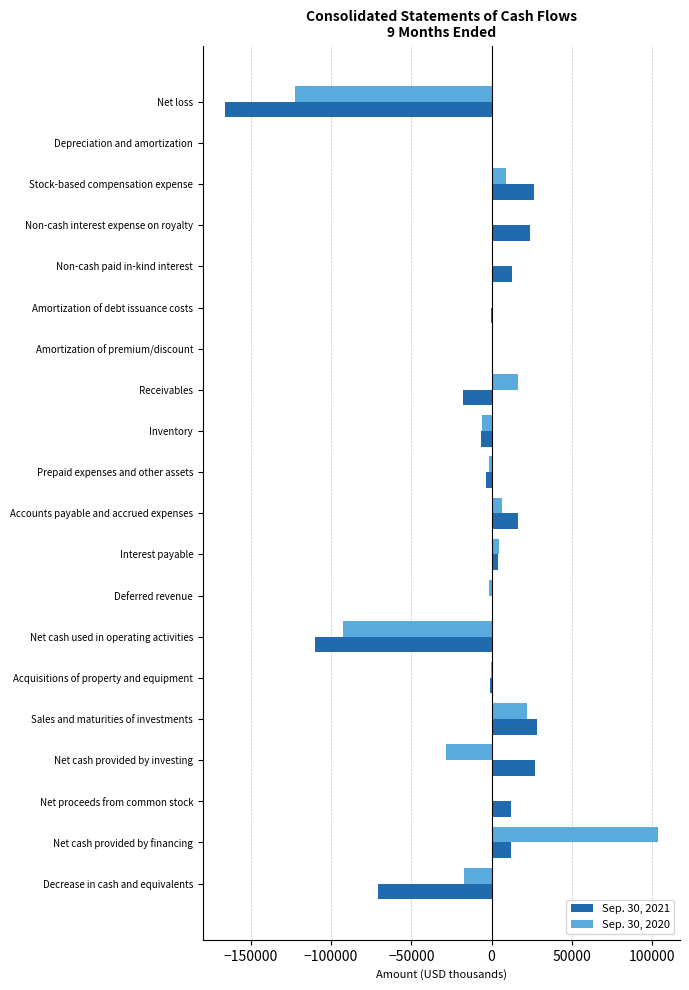

At which category is the sum across all series the highest?

Net cash provided by financing